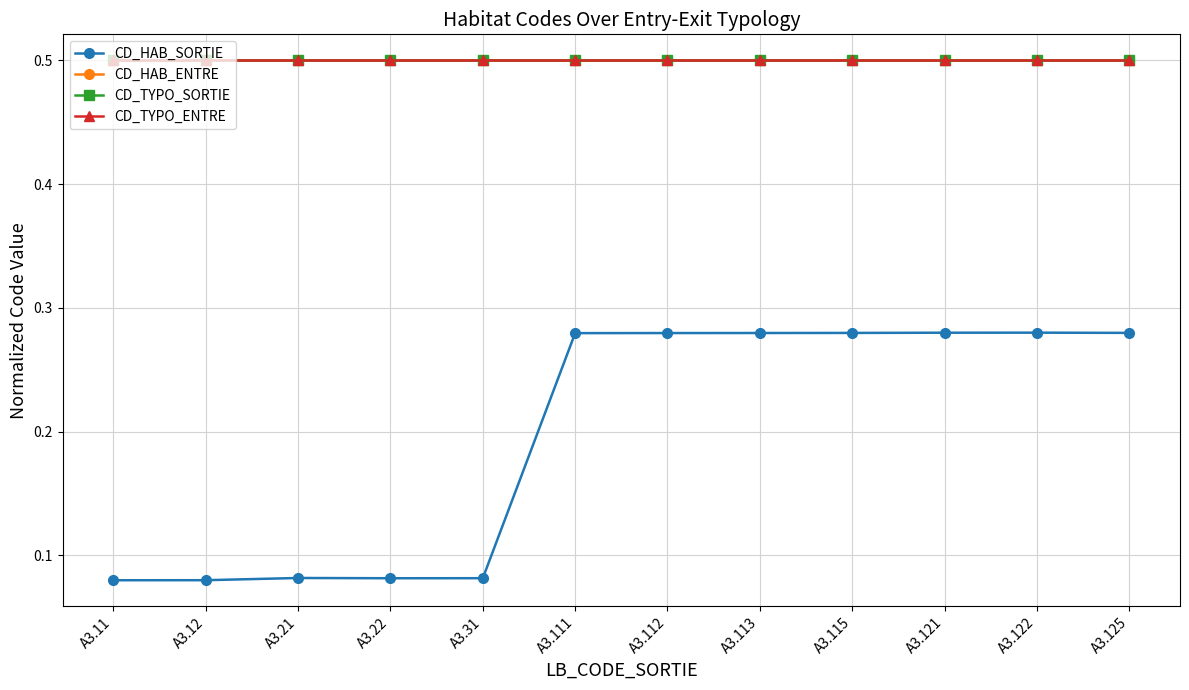

True or false: CD_TYPO_ENTRE and CD_HAB_ENTRE cross at least once.

False